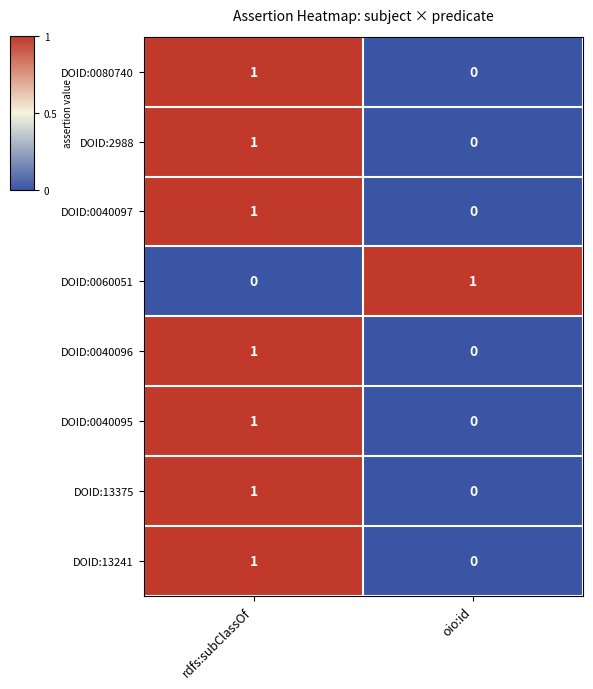

At which label does DOID:0040095 reach its peak?

rdfs:subClassOf